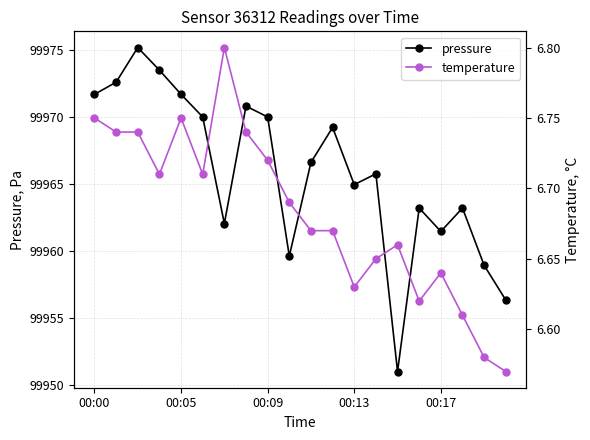

Reading left to right, what are all the values shown in this chart?

pressure: 99971.7	99972.6	99975.2	99973.5	99971.7	99970.0	99962.1	99970.8	99970.0	99959.6	99966.6	99969.2	99965.0	99965.8	99951.0	99963.2	99961.5	99963.2	99958.9	99956.3
temperature: 6.8	6.7	6.7	6.7	6.8	6.7	6.8	6.7	6.7	6.7	6.7	6.7	6.6	6.7	6.7	6.6	6.6	6.6	6.6	6.6